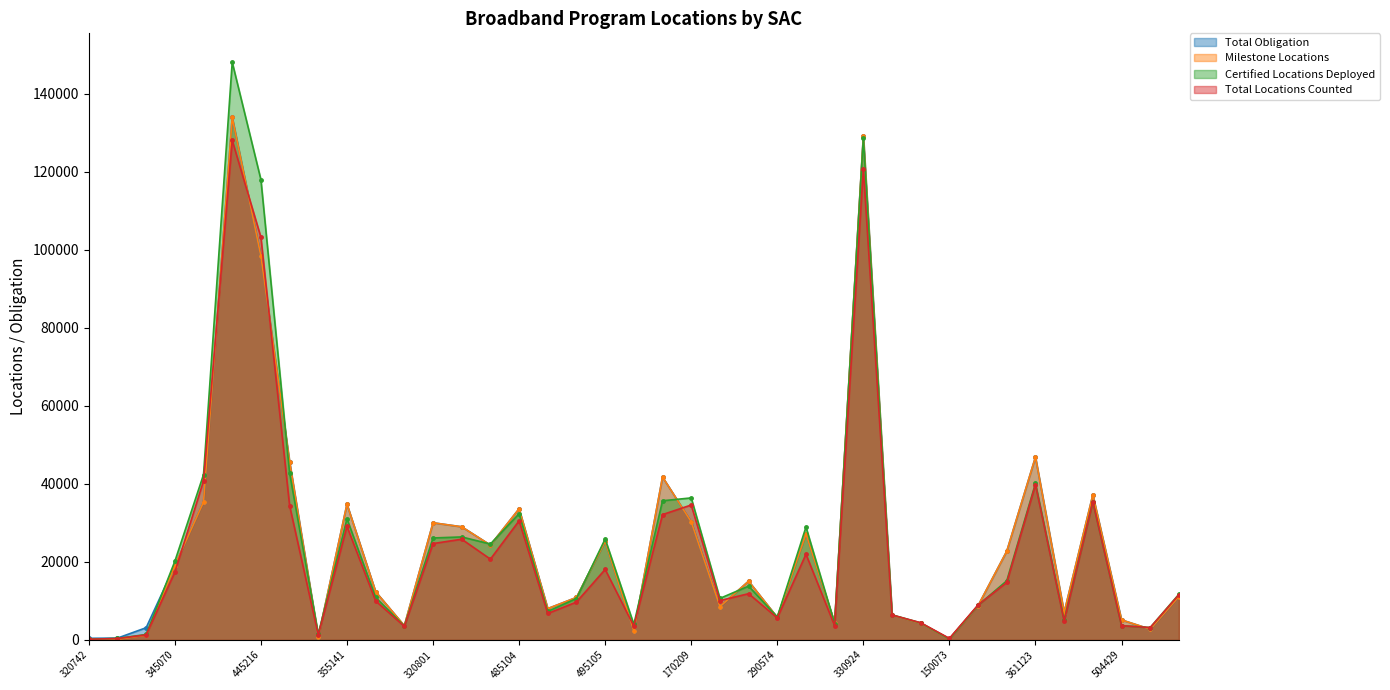

Read the Milestone Locations value at 220356.

777